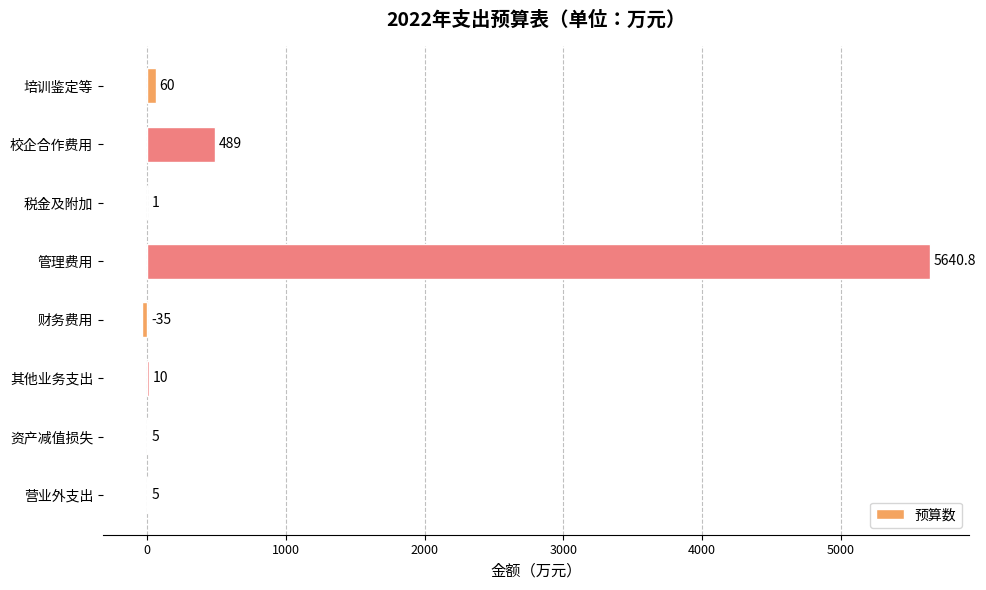

At which label is the value closest to 2802?

校企合作费用